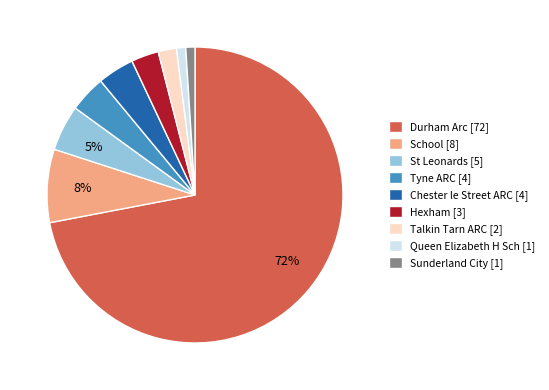

Is there any slice that represents more than half of the pie?

Yes